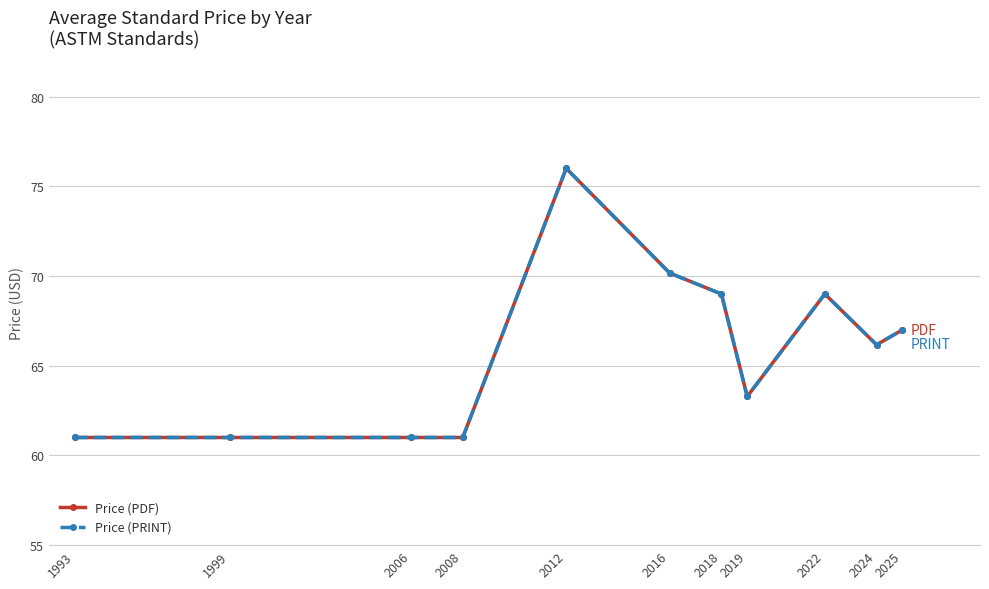

What is the greatest value displayed?

76.0